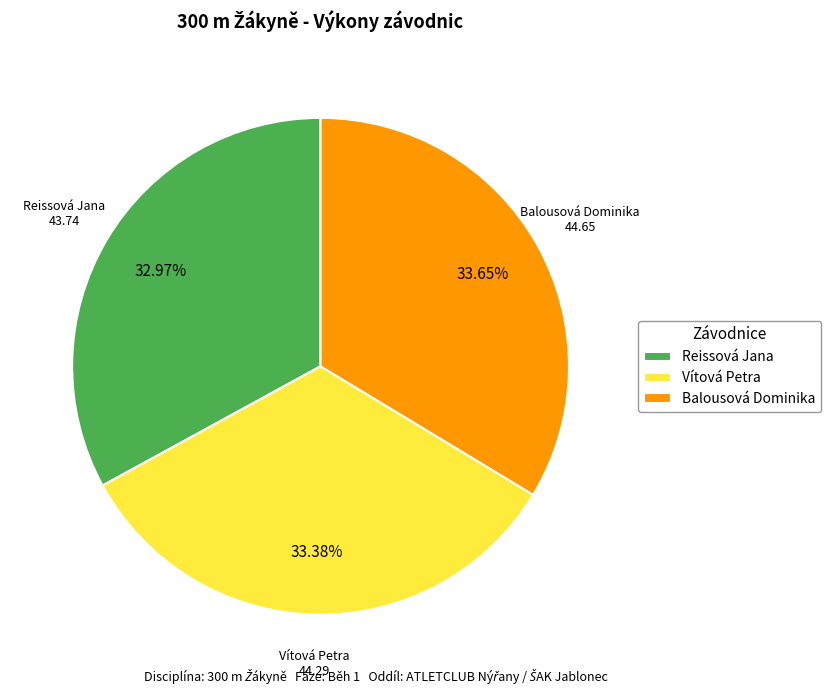

Does any single category account for the majority?

No